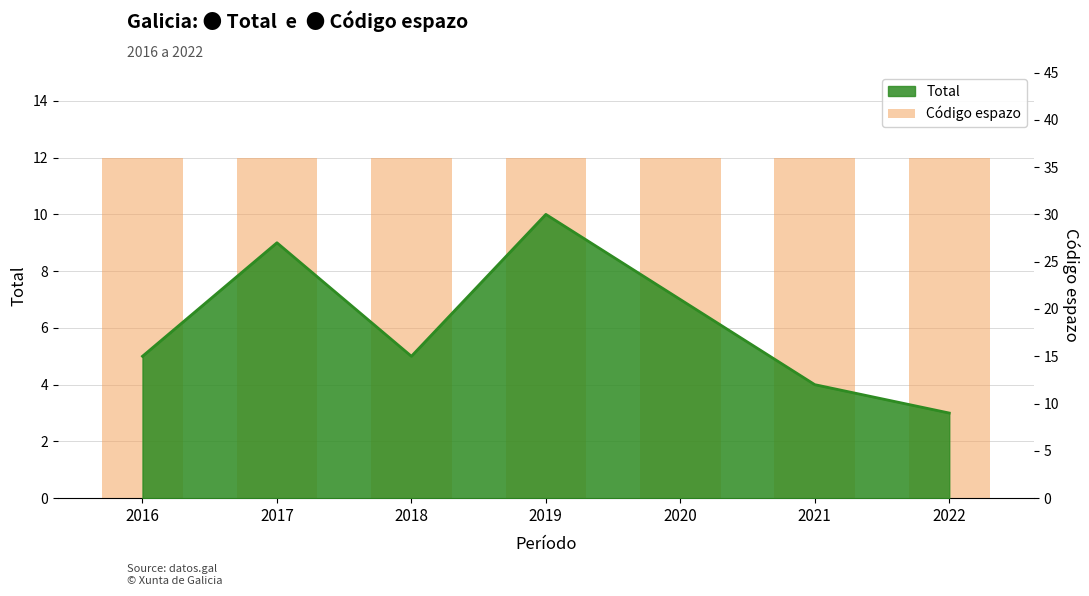

The chart shows a value of 4 at 2021. True or false?

True